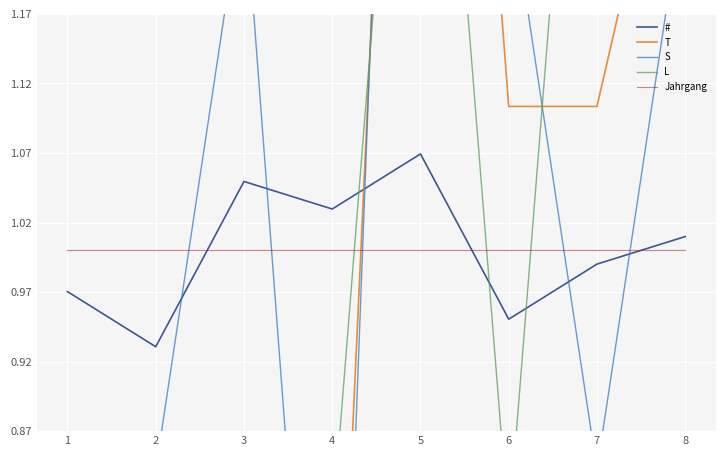

Rank the categories by # value from lowest to highest.

2, 6, 1, 7, 8, 4, 3, 5